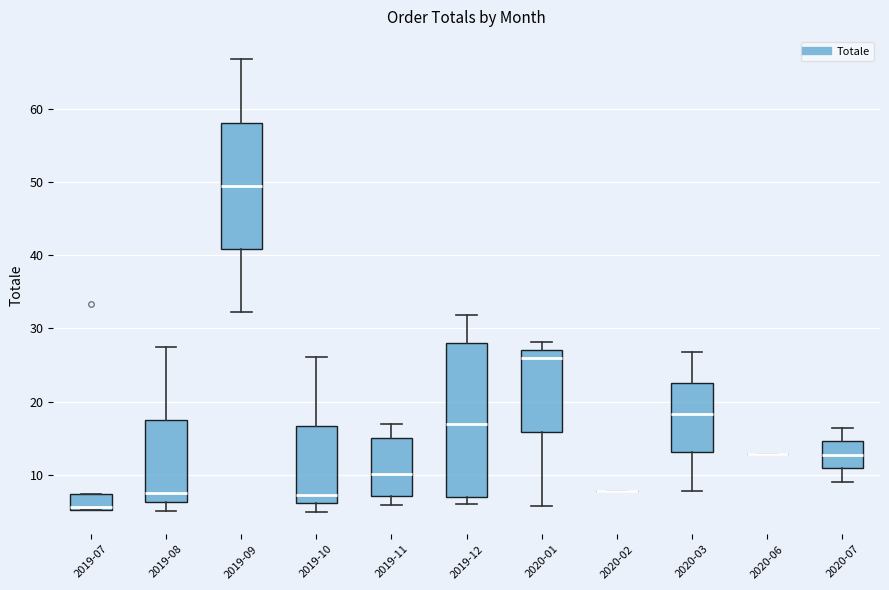

Where does the lower whisker of the box for 2020-07 end on the y-axis? The values are not printed on the chart, so give them approximately, as read against the axis.

9